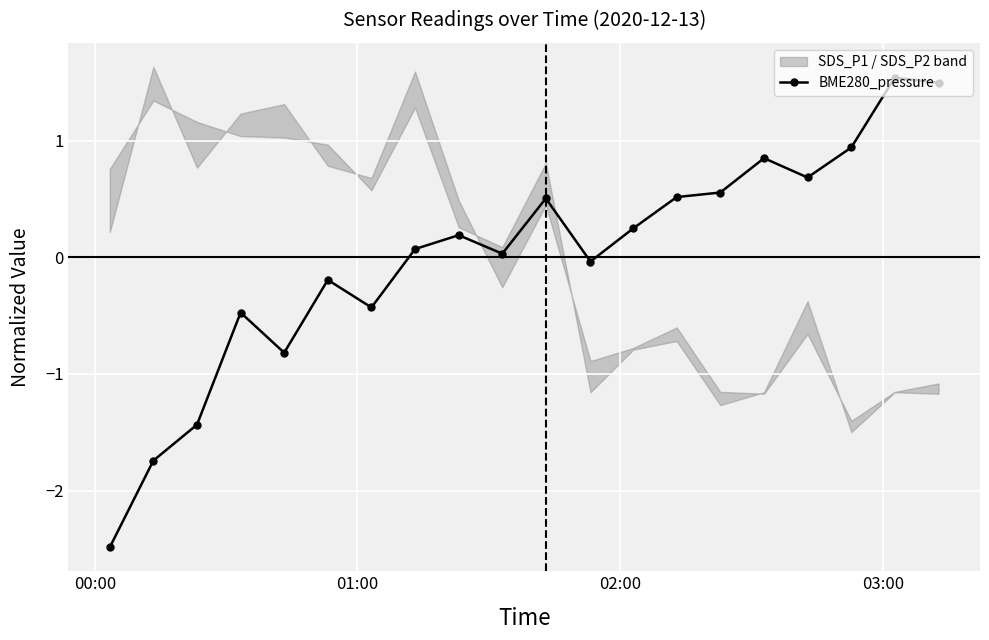

What is the highest value of the BME280_pressure series?

1.5